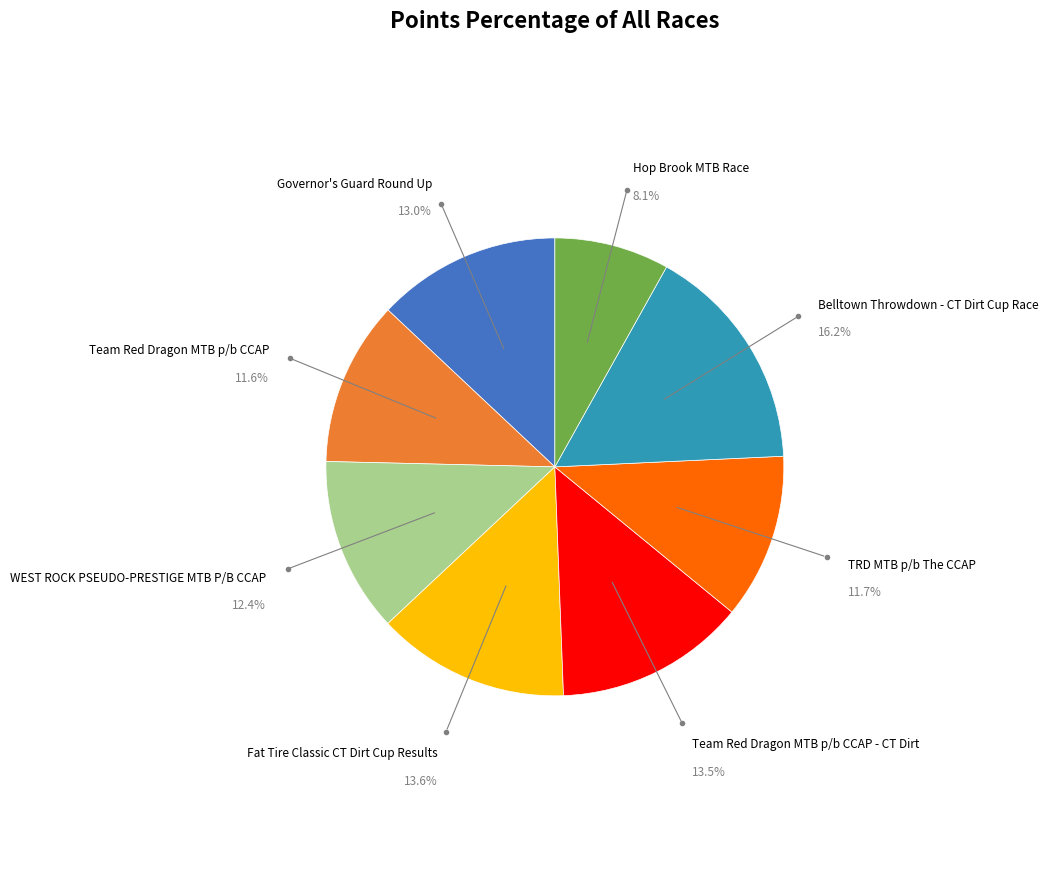

Is there any slice that represents more than half of the pie?

No